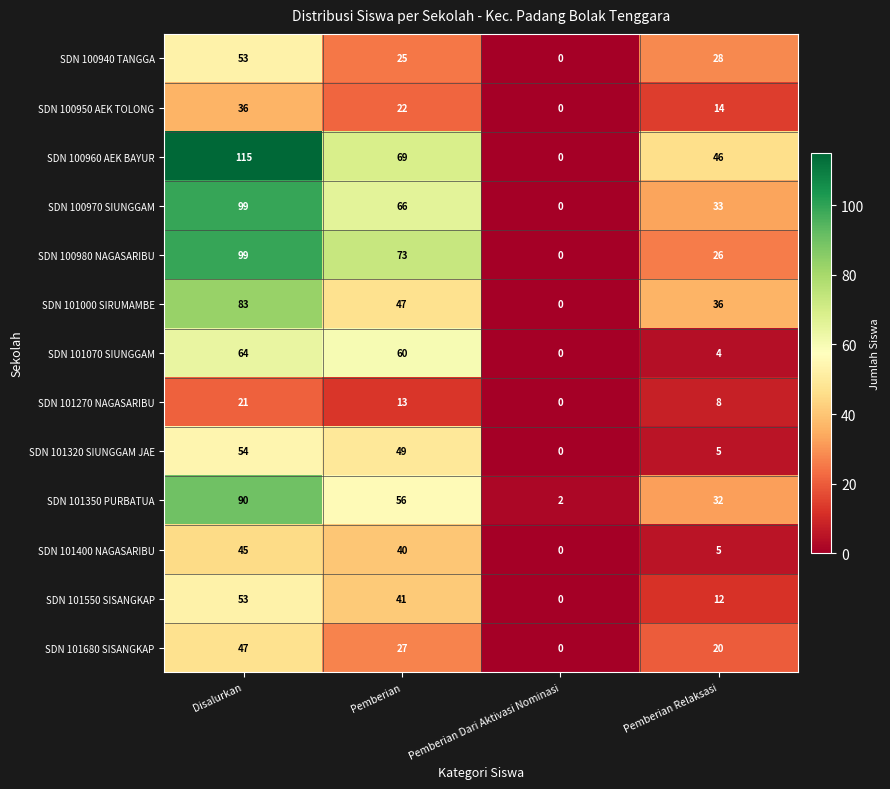

What is the approximate value of SDN 101000 SIRUMAMBE at Disalurkan, to the nearest 10?

80